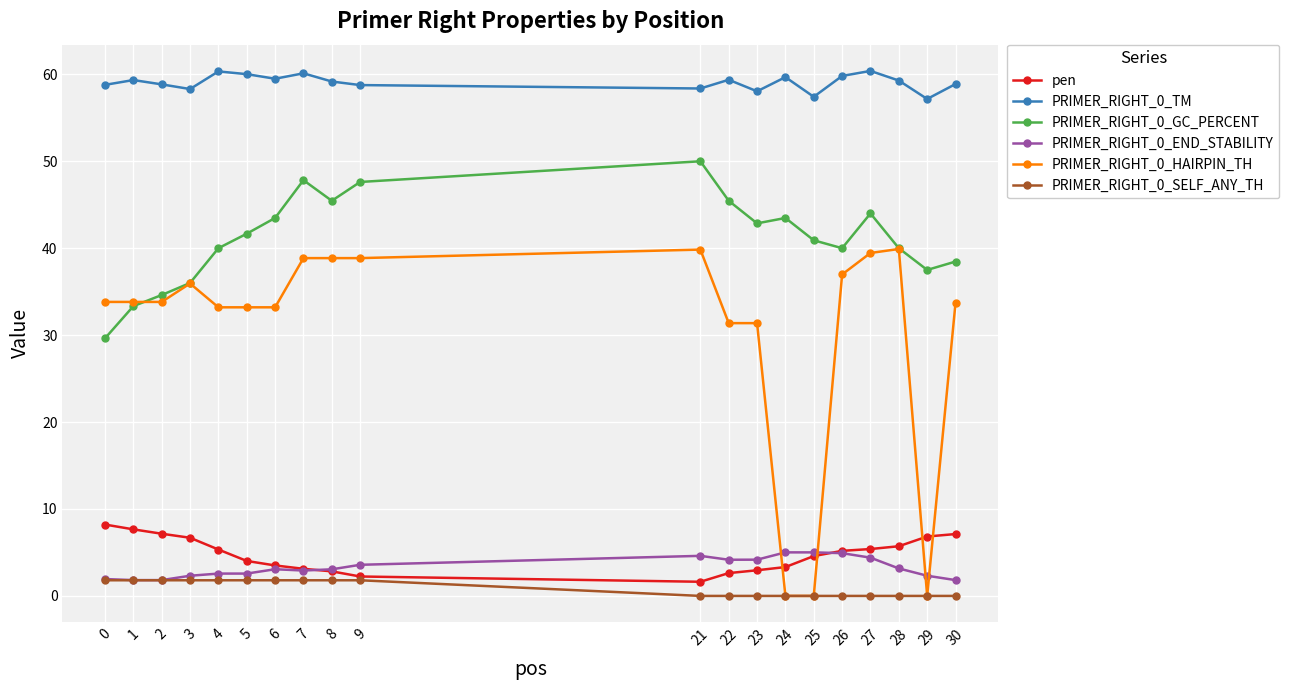

Is the value of PRIMER_RIGHT_0_END_STABILITY at 1 greater than the value of PRIMER_RIGHT_0_GC_PERCENT at 9?

No